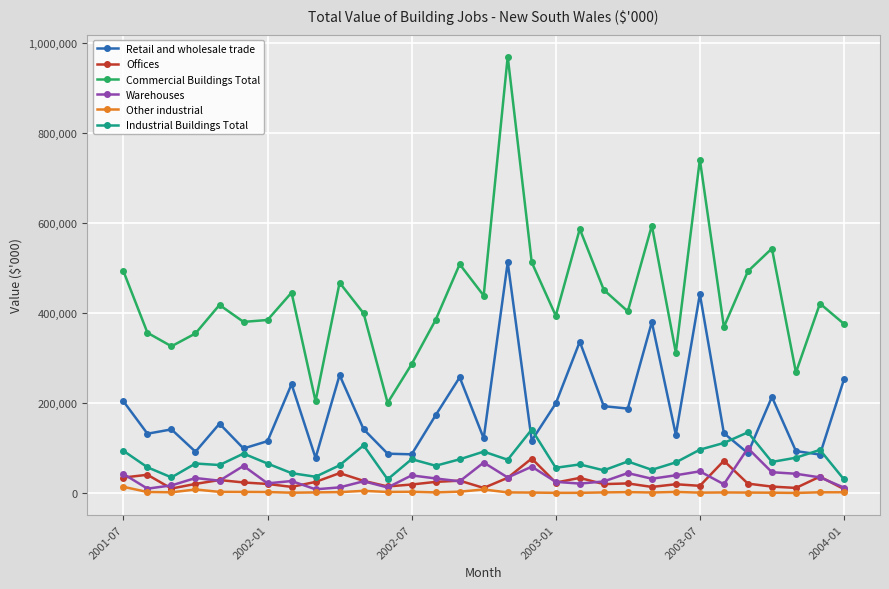

What is the difference between the maximum and minimum values in the Other industrial series?

13538